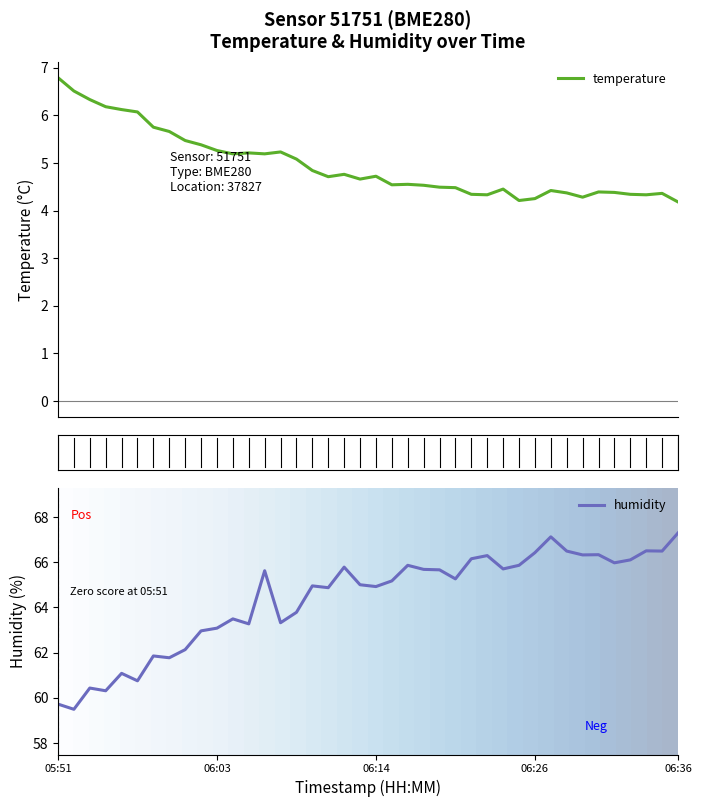

True or false: humidity has a value of 16.8 at 06:14.

False